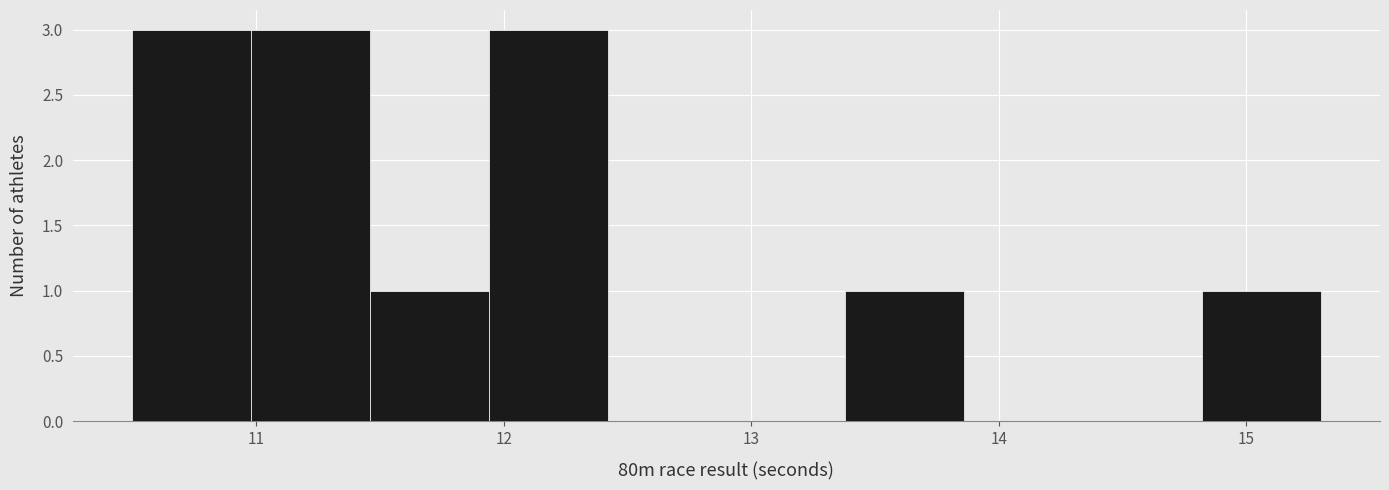

Reading left to right, transcribe this chart: for each bar, give the range it covers on the x-axis and its height. Neither the bar edges nor the heights are printed on the chart, so give them approximately, as read against the axes.

10.50 to 10.98: 3
10.98 to 11.46: 3
11.46 to 11.94: 1
11.94 to 12.42: 3
12.42 to 12.90: 0
12.90 to 13.38: 0
13.38 to 13.86: 1
13.86 to 14.34: 0
14.34 to 14.82: 0
14.82 to 15.30: 1